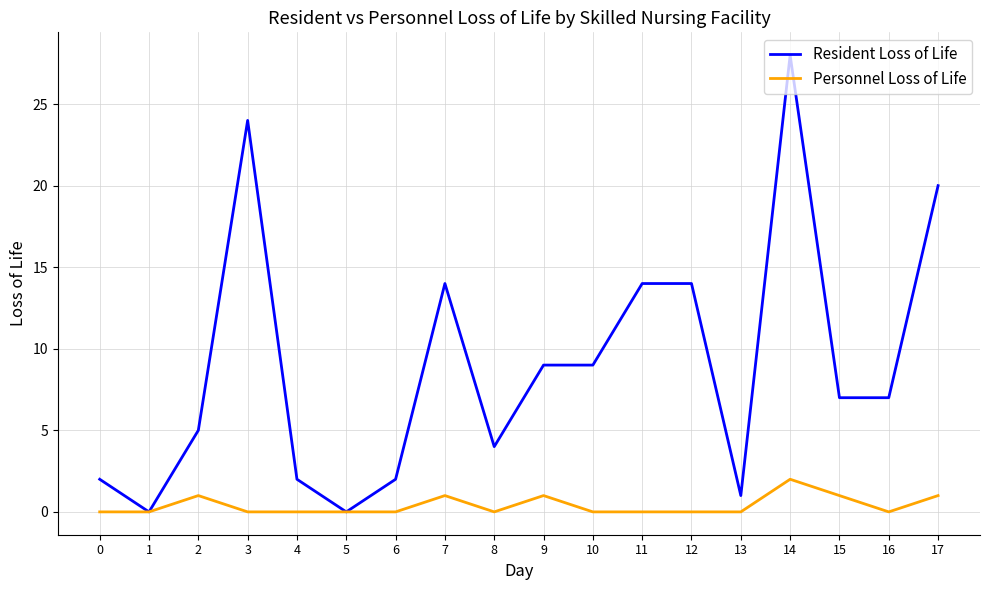

Is it true that Personnel Loss of Life equals 1 at 11?

False